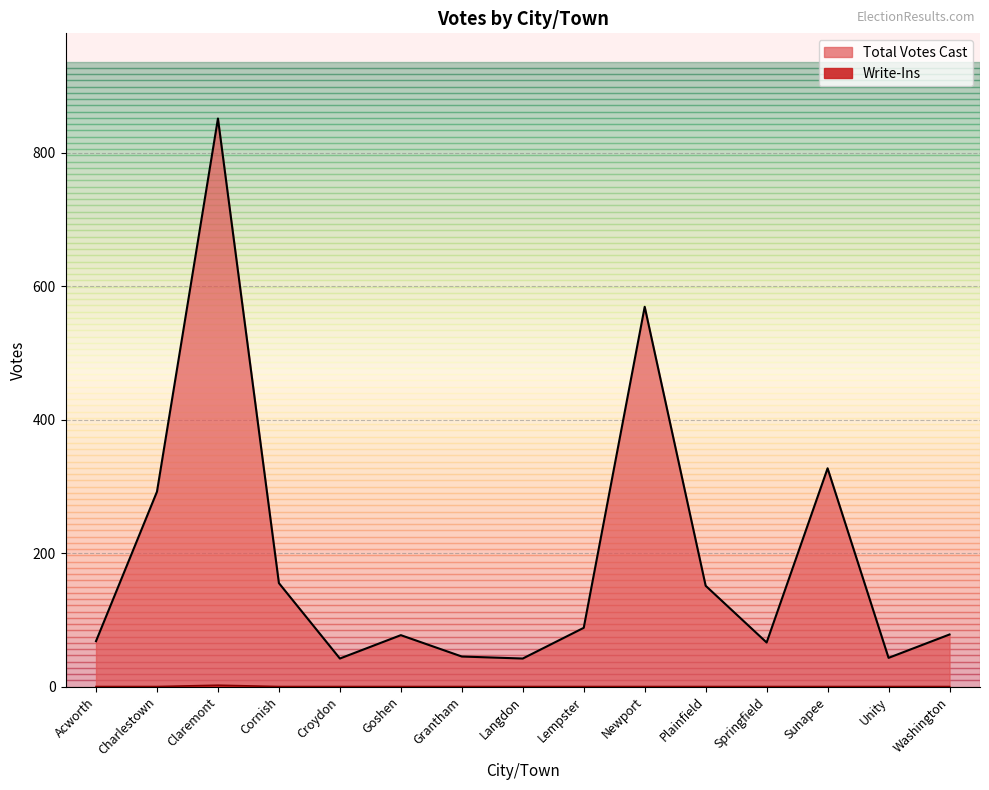

What is the sum of all Total Votes Cast values?

2894